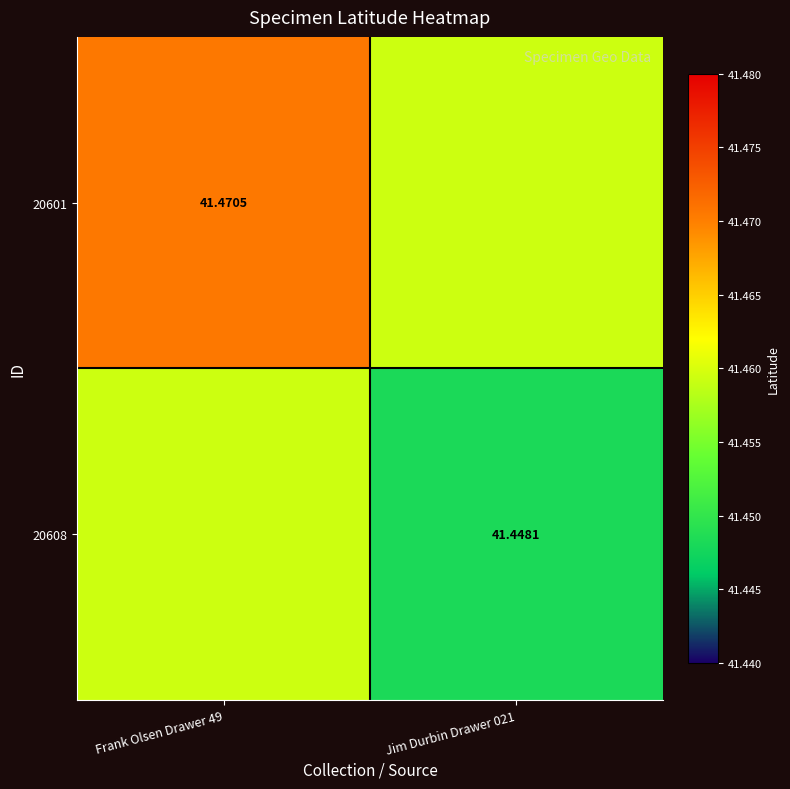

Rank the categories by 20608 value from highest to lowest.

Frank Olsen Drawer 49, Jim Durbin Drawer 021